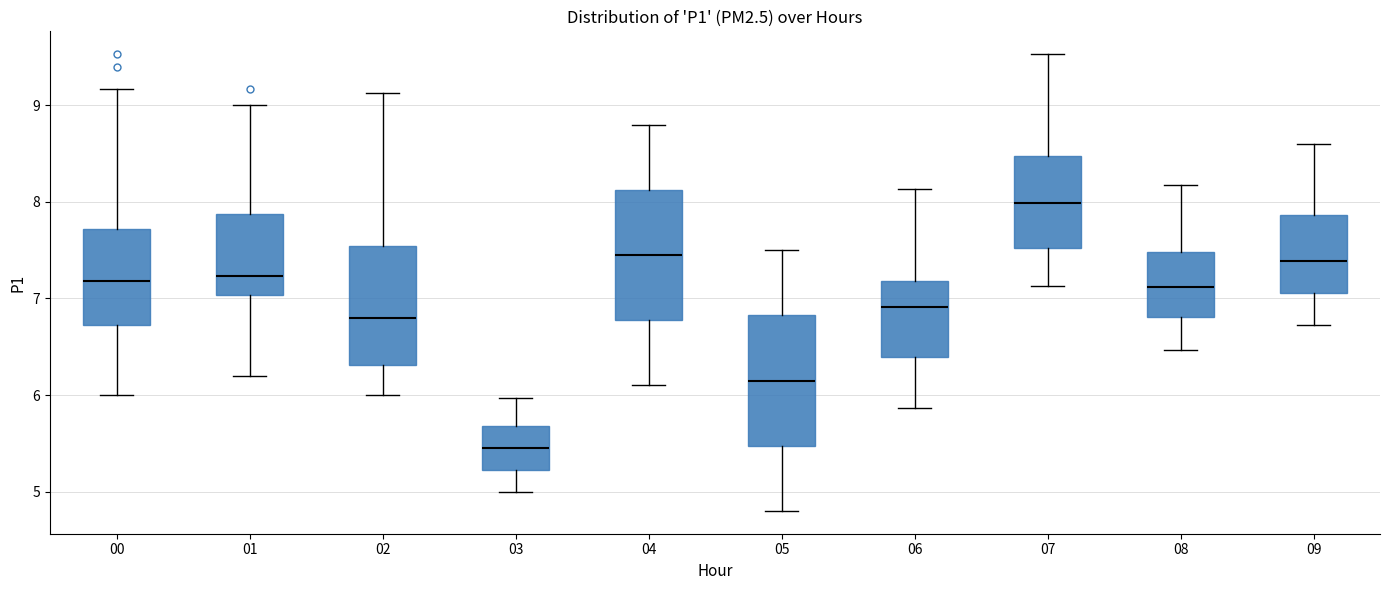

Where does the lower whisker of the box at x = 04 end on the y-axis? The values are not printed on the chart, so give them approximately, as read against the axis.

6.1